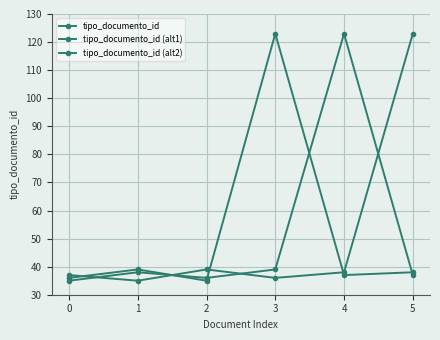

Reading right to left, extract all data points from this chart.

tipo_documento_id: 37	123	39	36	38	35
tipo_documento_id (alt1): 123	38	36	39	35	37
tipo_documento_id (alt2): 38	37	123	35	39	36